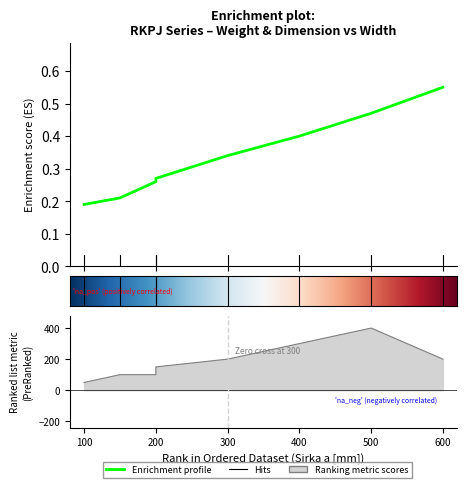

Which label corresponds to the largest value in the chart?

500